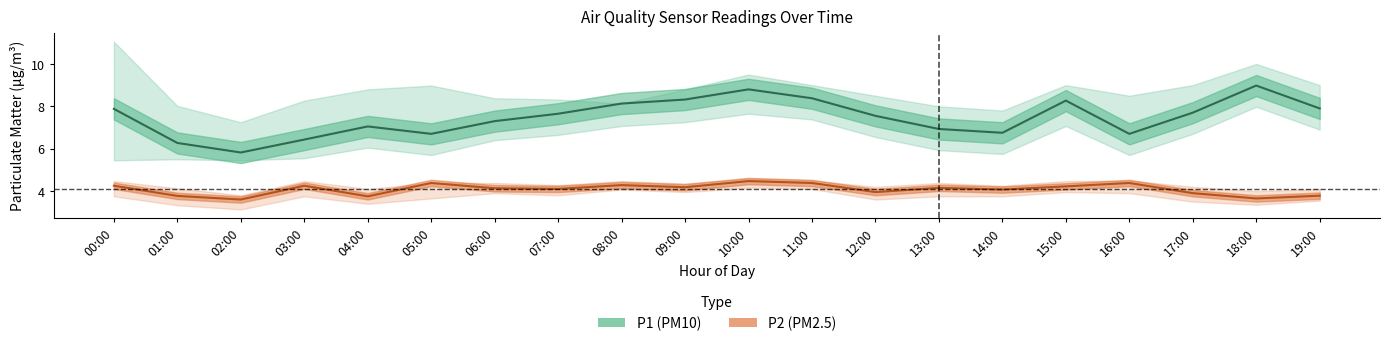

What is the highest value of the P1_upper series?

11.1